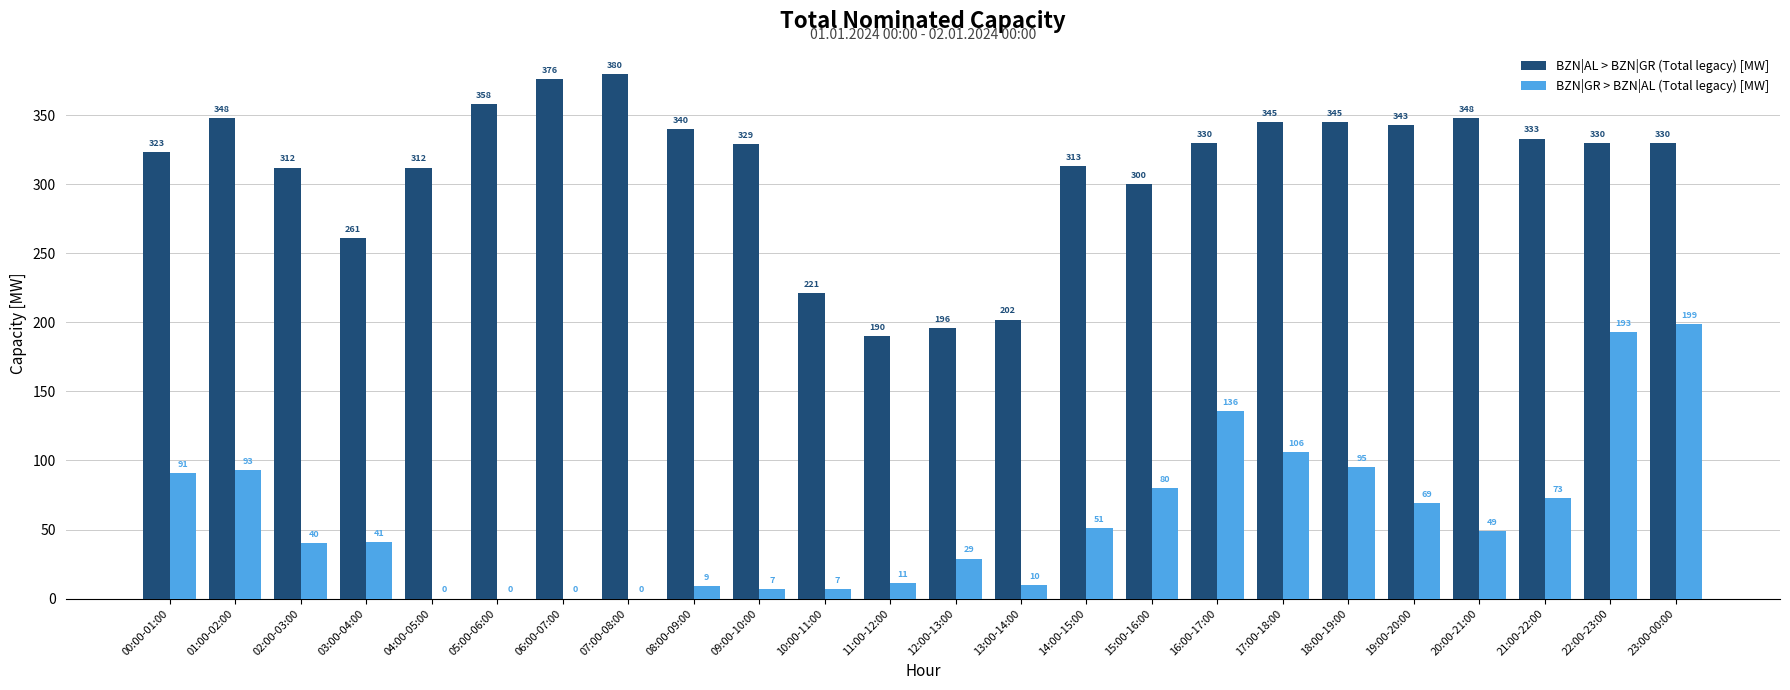

What is the approximate value of BZN|GR > BZN|AL (Total legacy) [MW] at 22:00-23:00, to the nearest 5?

195